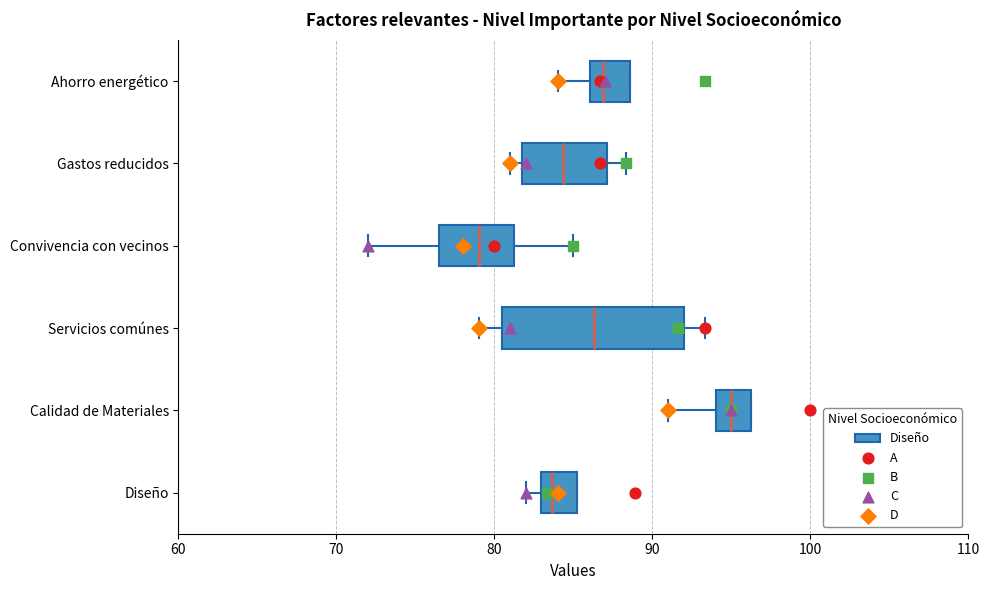

Reading bottom to top, read every box against the x-axis: the position of its median line, the range the box covers, and the ends of its whiskers. The values are not printed on the chart, so give them approximately, as read against the axis.

Diseño: median 84, box 83 to 85, whiskers 82 to 85
Calidad de Materiales: median 95, box 94 to 96, whiskers 91 to 96
Servicios comúnes: median 86, box 81 to 92, whiskers 79 to 93
Convivencia con vecinos: median 79, box 77 to 81, whiskers 72 to 85
Gastos reducidos: median 84, box 82 to 87, whiskers 81 to 88
Ahorro energético: median 87, box 86 to 89, whiskers 84 to 89